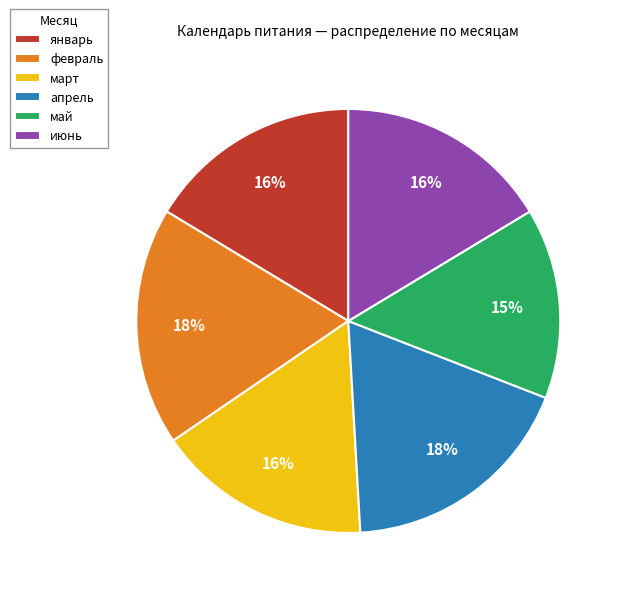

Which slice is the smallest?

май